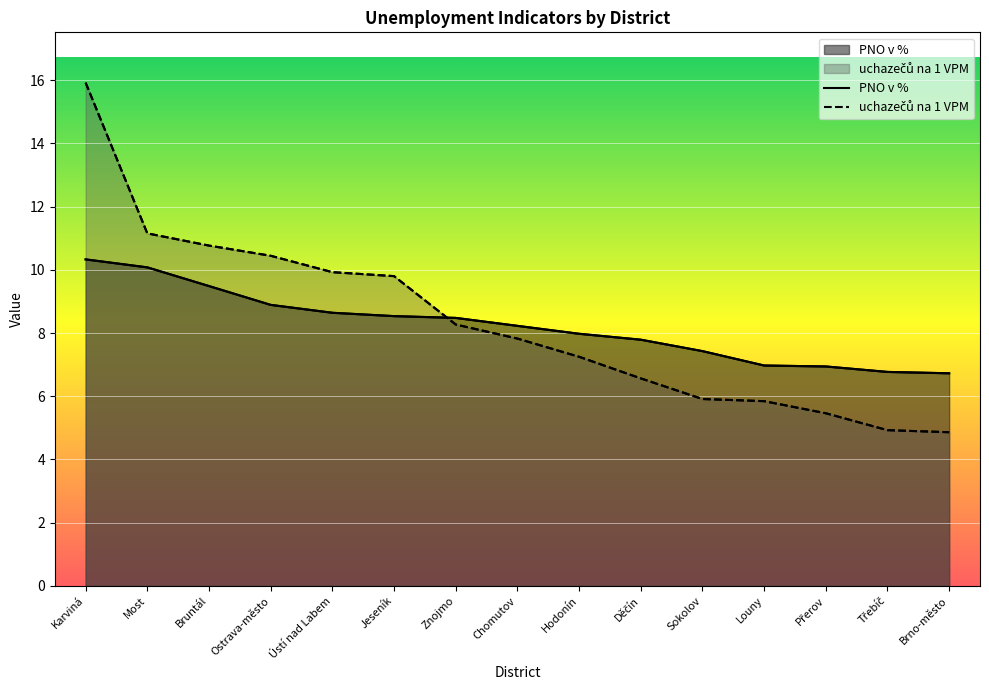

At which label does PNO v % first exceed 8?

Karviná